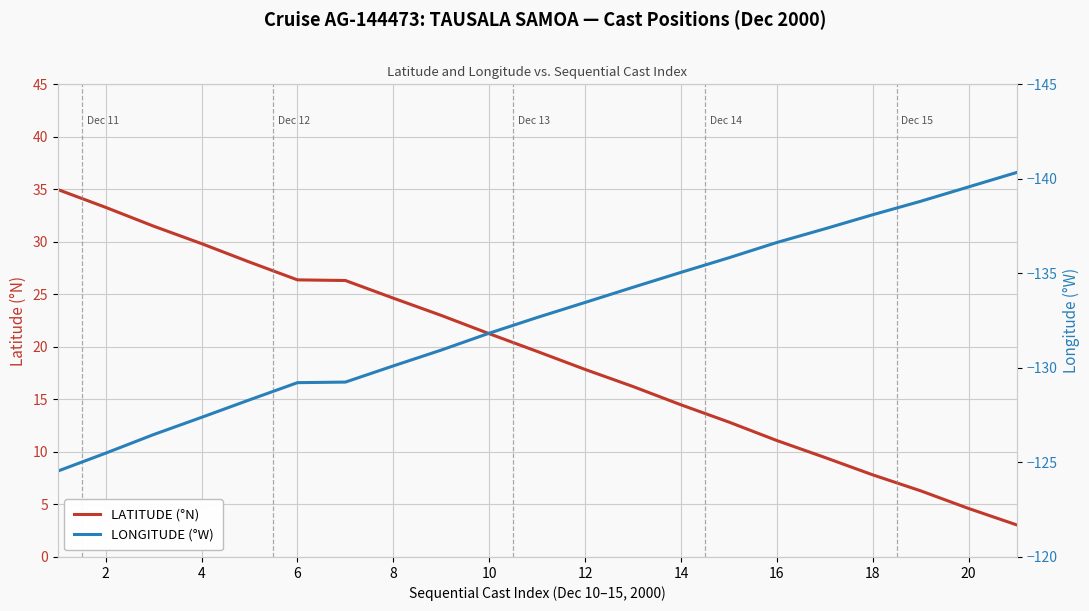

The LATITUDE (°N) series shows 26.4 at 6. True or false?

True